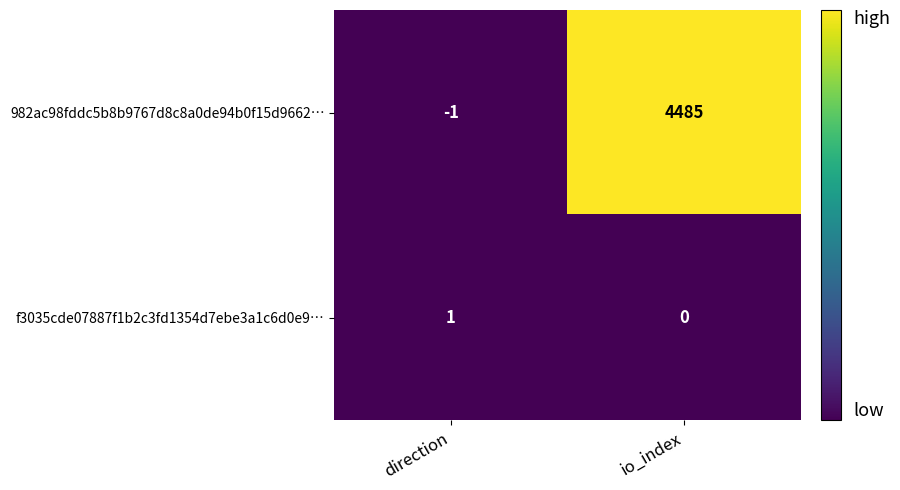

How many values in 982ac98fddc5b8b9767d8c8a0de94b0f15d9662… are above zero?

1